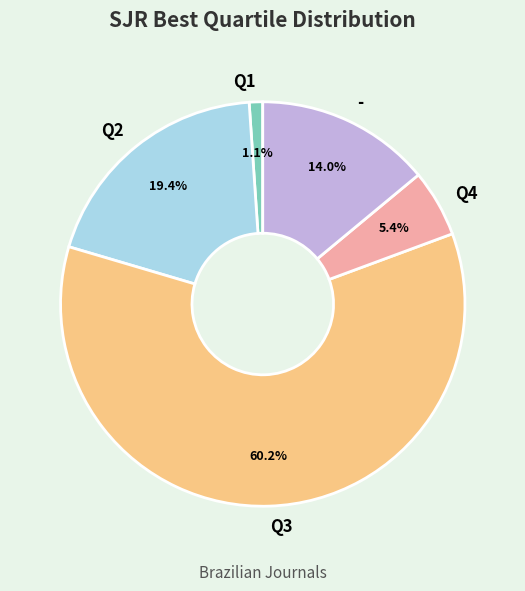

What is the smallest slice in the pie chart?

Q1